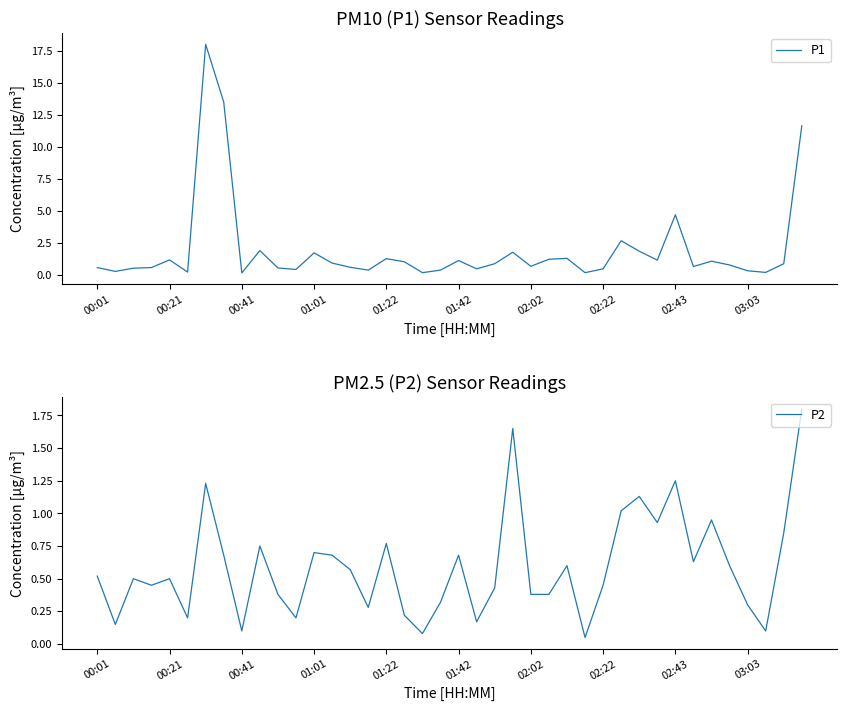

What is the maximum value for P1?

18.0